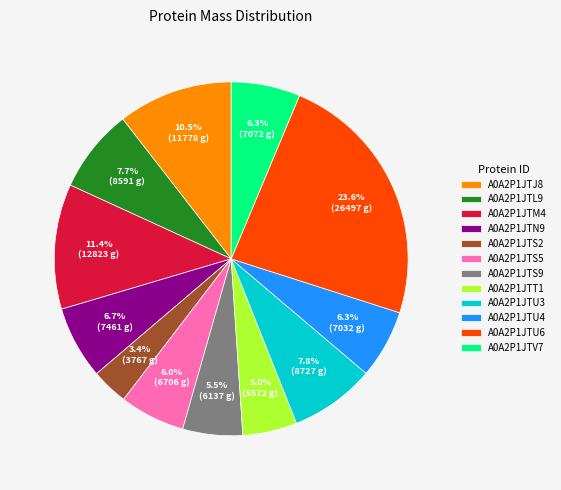

What is the smallest slice in the pie chart?

A0A2P1JTS2